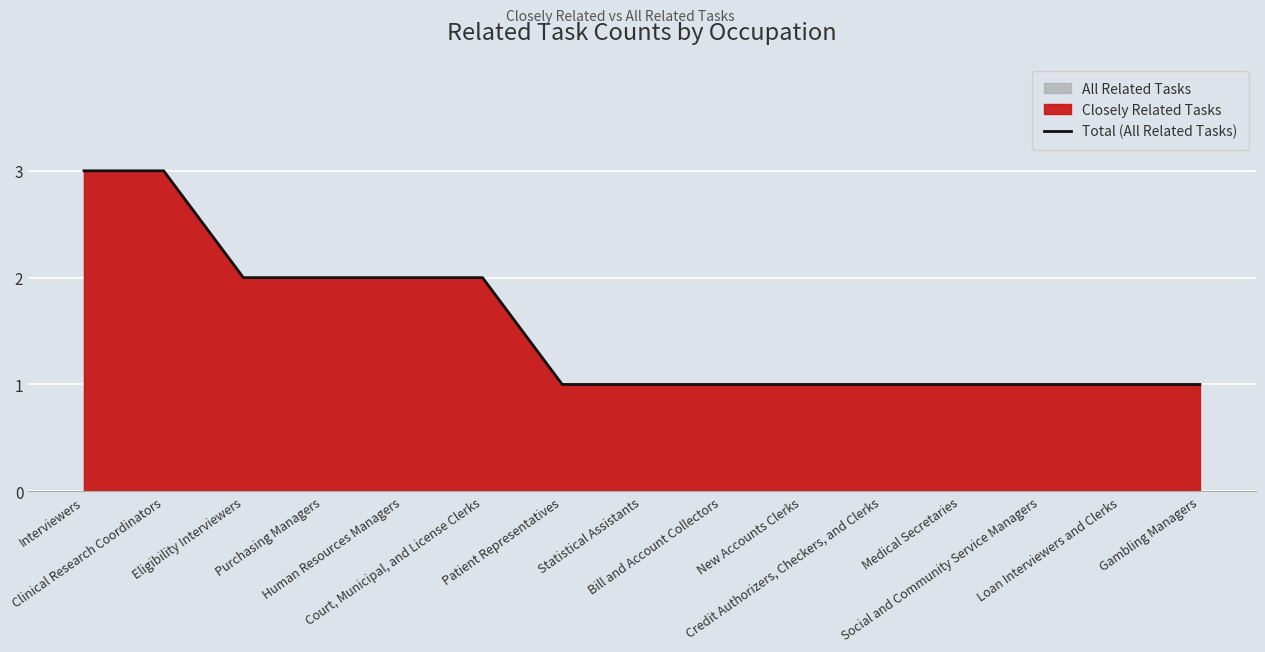

Reading right to left, list all the values displayed in this chart.

Gambling Managers=1	Loan Interviewers and Clerks=1	Social and Community Service Managers=1	Medical Secretaries=1	Credit Authorizers, Checkers, and Clerks=1	New Accounts Clerks=1	Bill and Account Collectors=1	Statistical Assistants=1	Patient Representatives=1	Court, Municipal, and License Clerks=2	Human Resources Managers=2	Purchasing Managers=2	Eligibility Interviewers=2	Clinical Research Coordinators=3	Interviewers=3